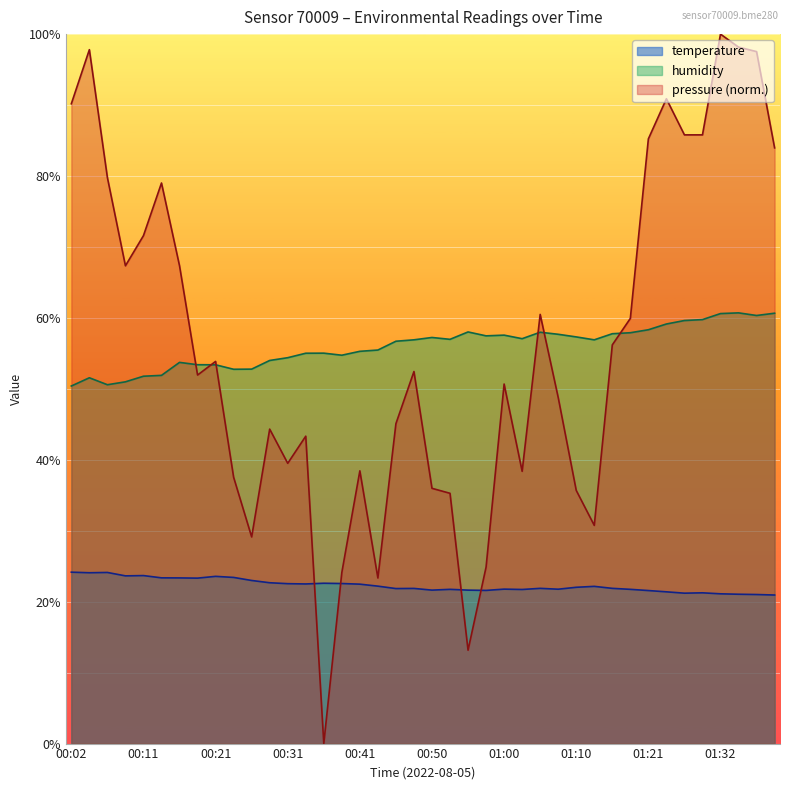

Between 00:11 and 01:40, which series saw the biggest shift?

humidity